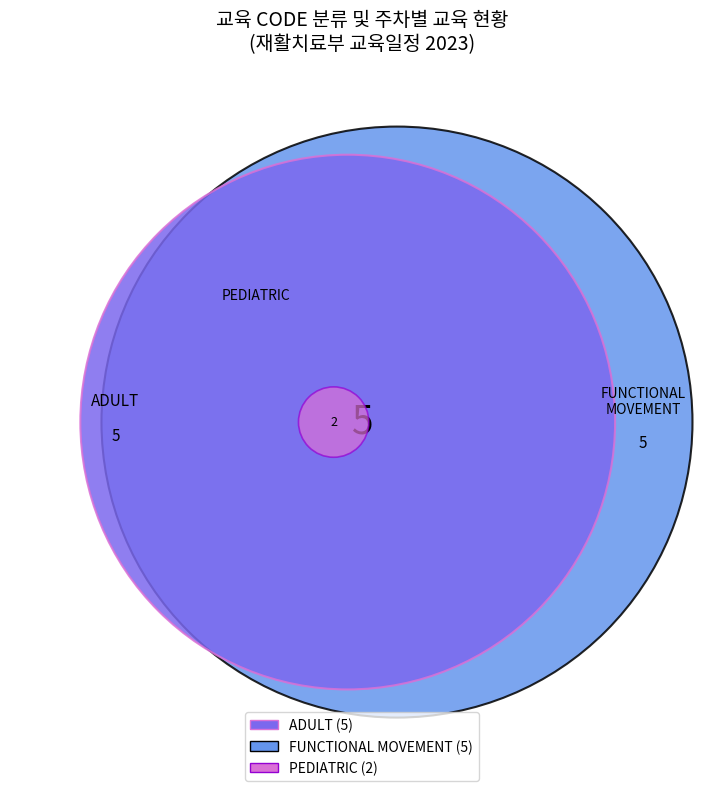

To the nearest percent, what is the combined percentage of PEDIATRIC and ADULT?

58%